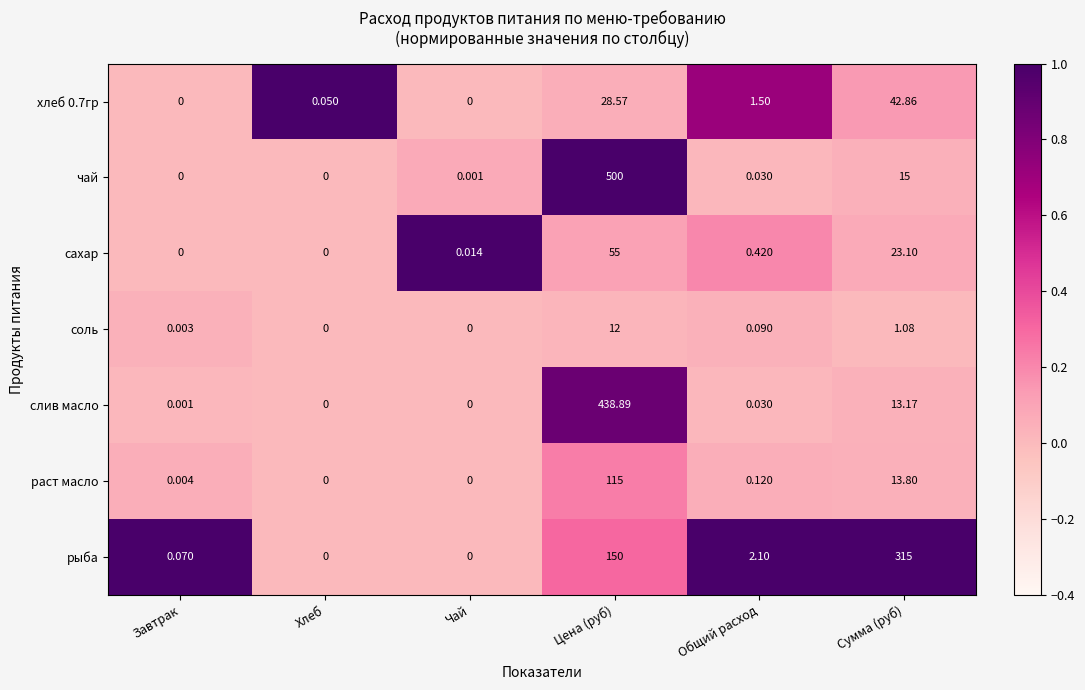

What is the total value across all series at Цена (руб)?

1299.5